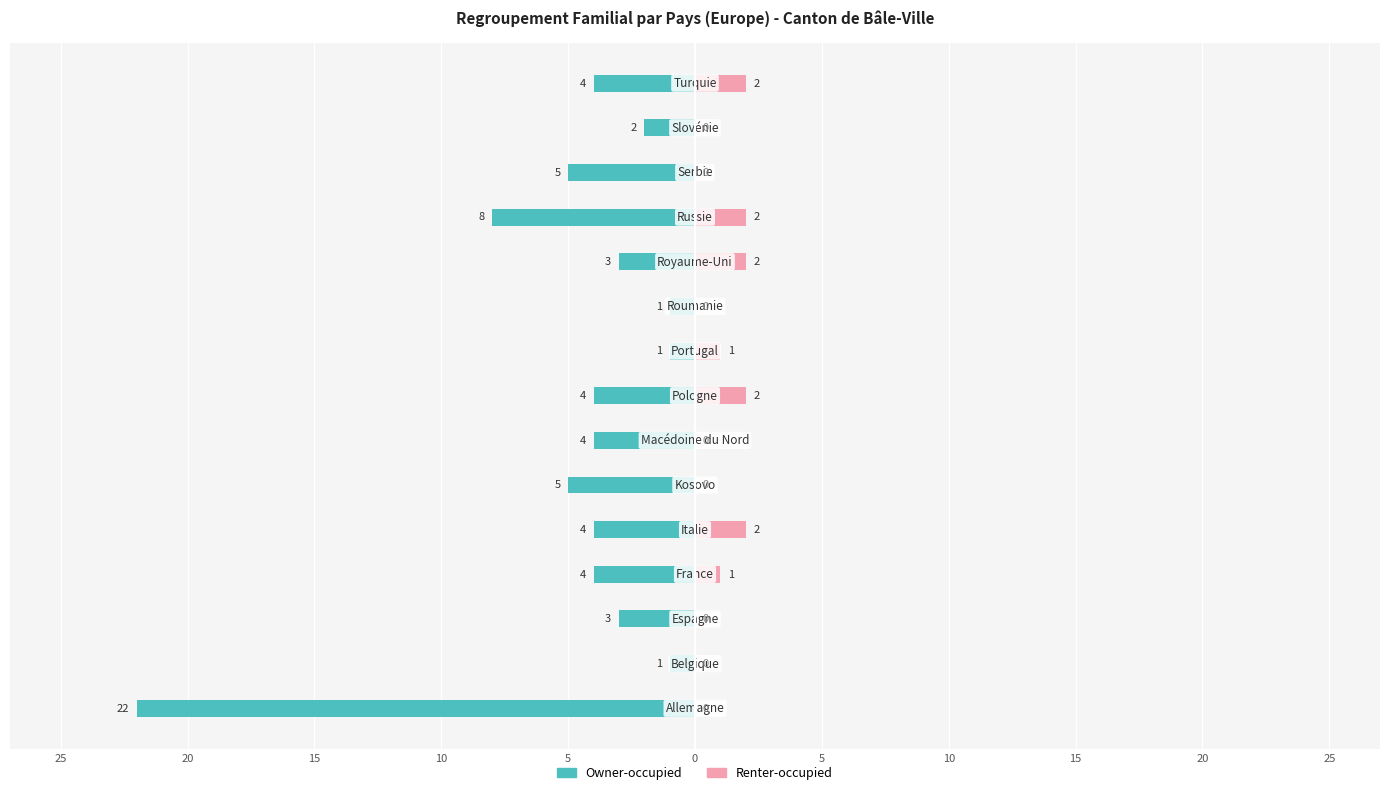

How many series are shown in this chart?

2